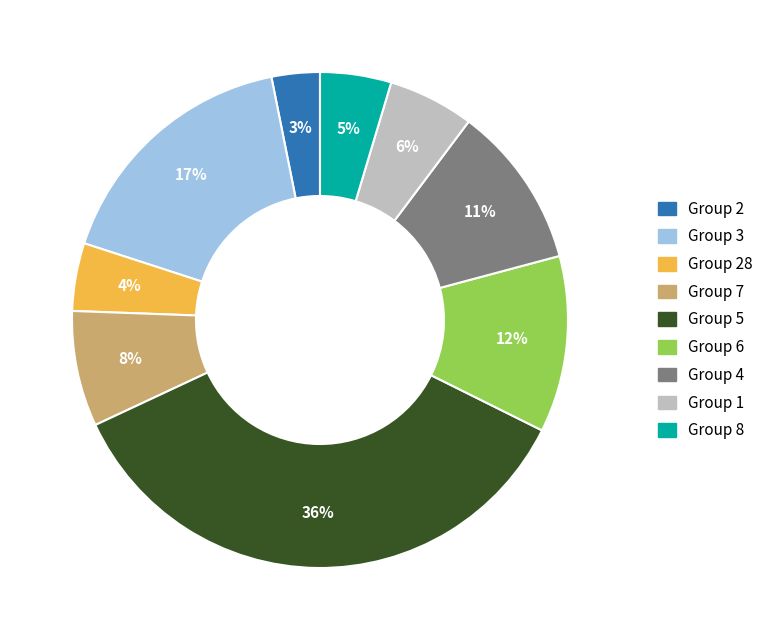

Does any single category account for the majority?

No